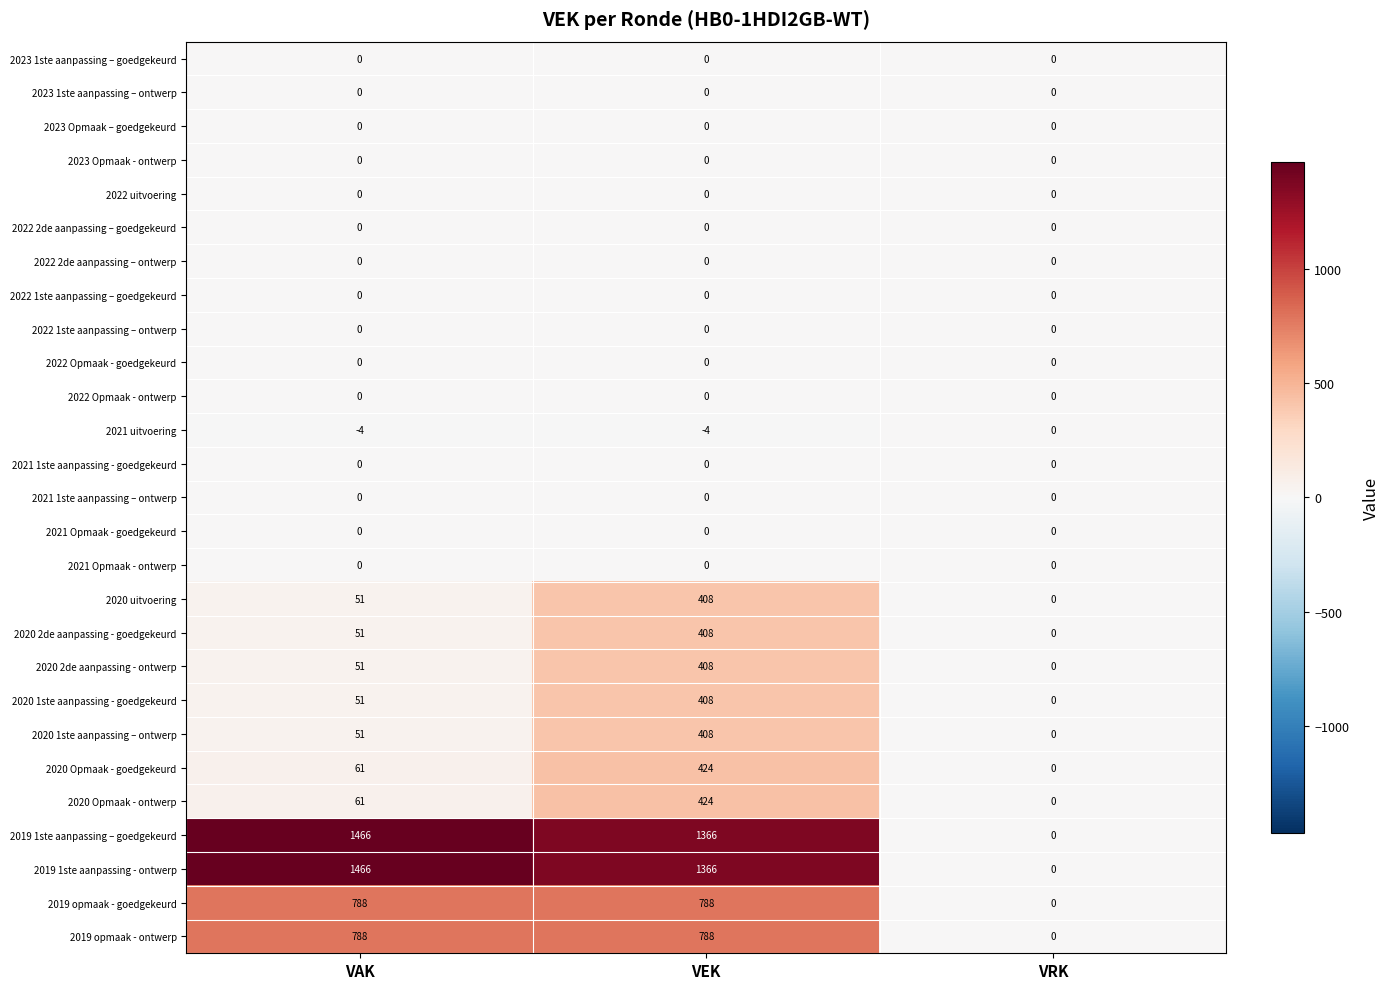

Is the value of 2020 Opmaak - ontwerp at VAK greater than the value of 2021 1ste aanpassing – ontwerp at VEK?

Yes